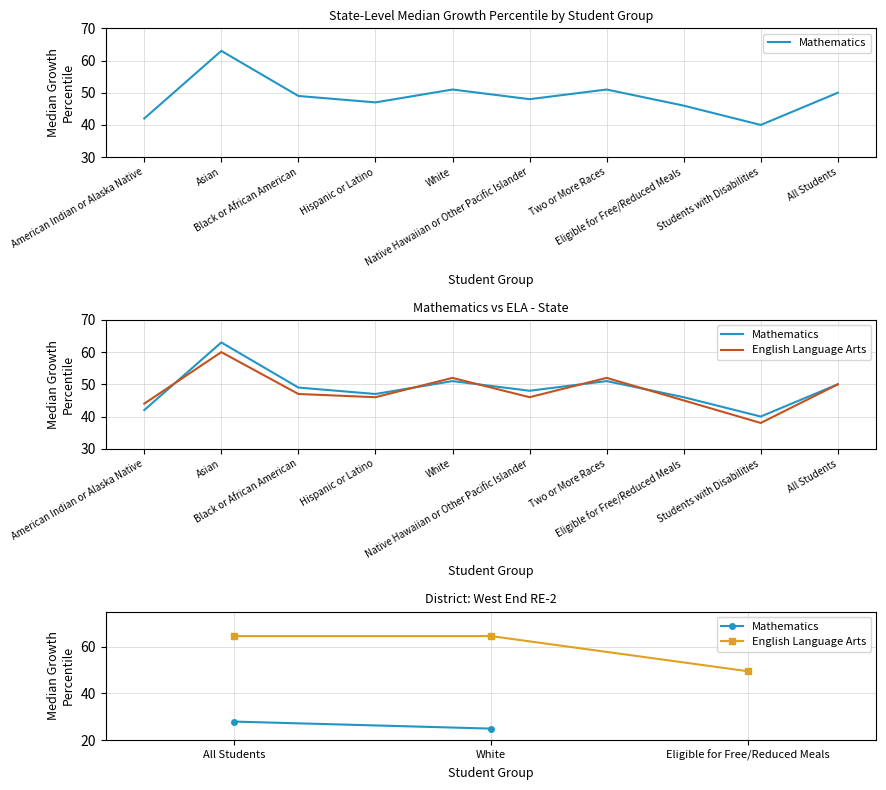

What is the difference between the Mathematics values at Hispanic or Latino and All Students?

3